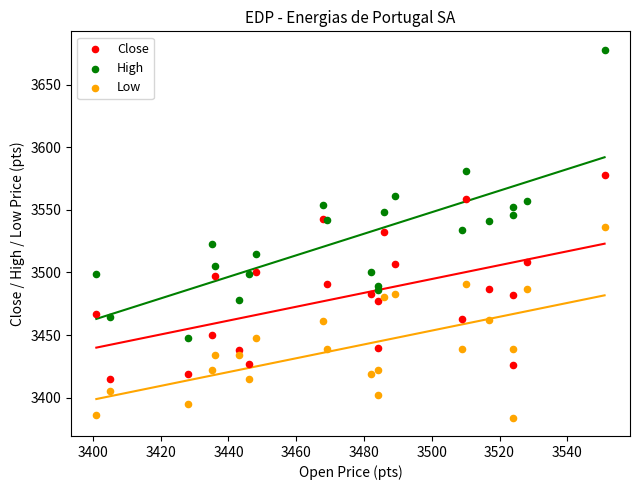

Which series reaches the maximum Y coordinate?

High